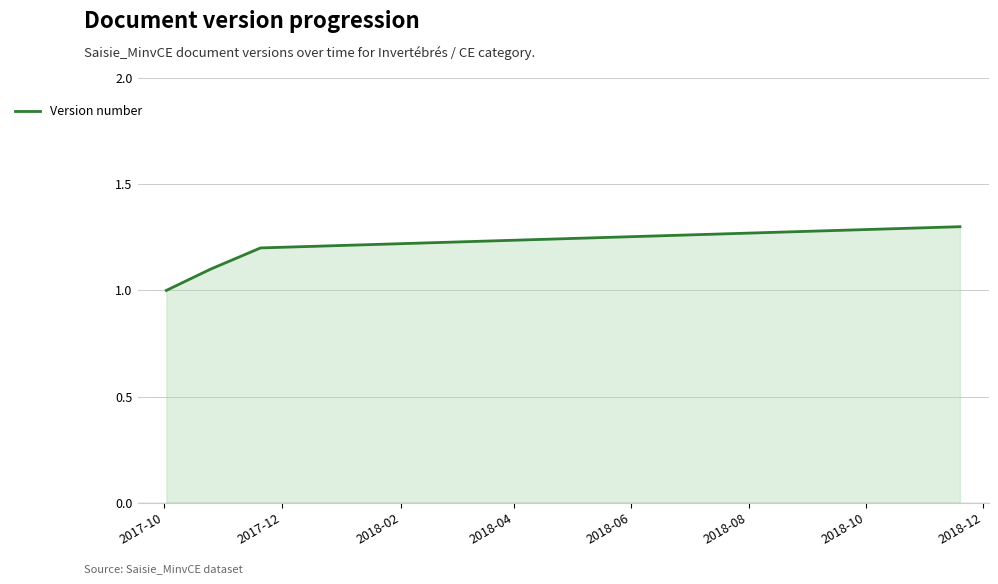

How many lines are shown in the chart?

1